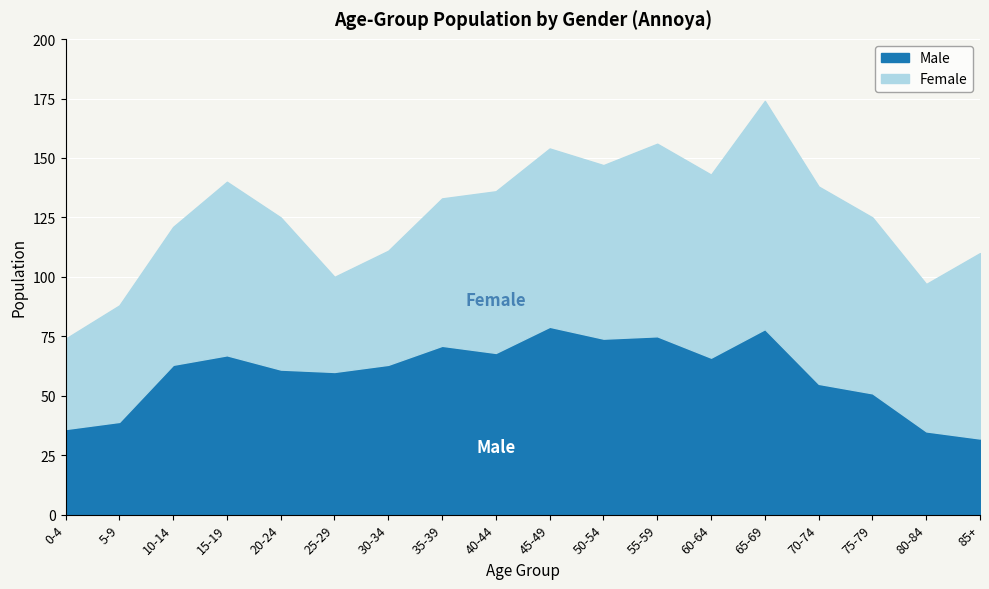

Where is the first local minimum for Male?

25-29